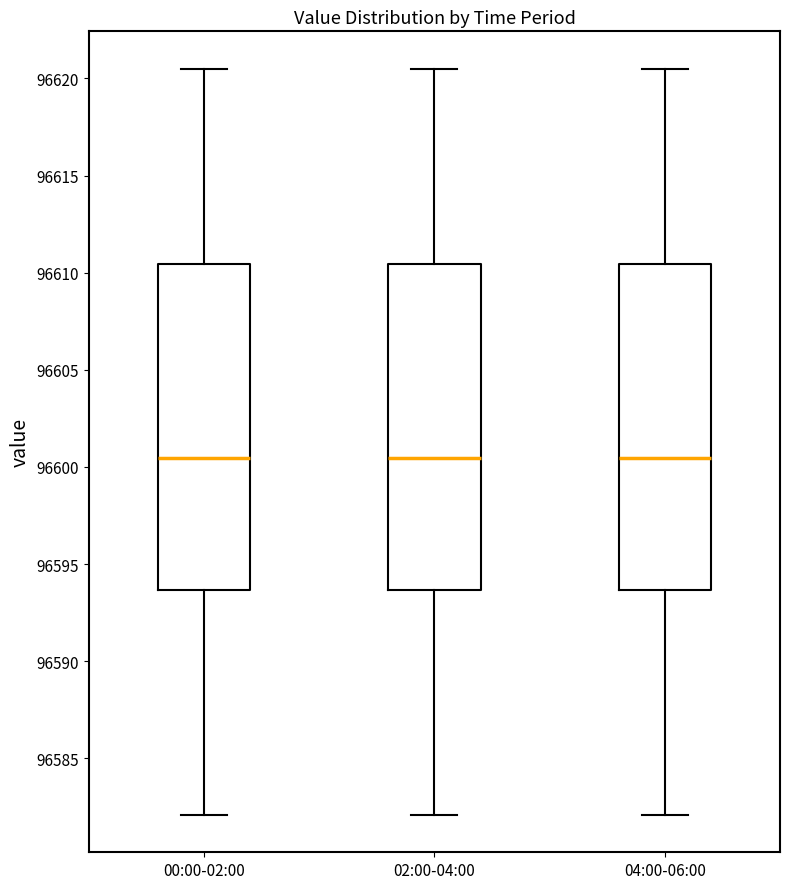

Reading left to right, transcribe this box plot: for each box, give where its median line is, the range the box spans, and where its two whiskers end, as read against the y-axis. The values are not printed on the chart, so give them approximately, as read against the axis.

00:00-02:00: median 96600.5, box 96593.5 to 96610.5, whiskers 96582.0 to 96620.5
02:00-04:00: median 96600.5, box 96593.5 to 96610.5, whiskers 96582.0 to 96620.5
04:00-06:00: median 96600.5, box 96593.5 to 96610.5, whiskers 96582.0 to 96620.5